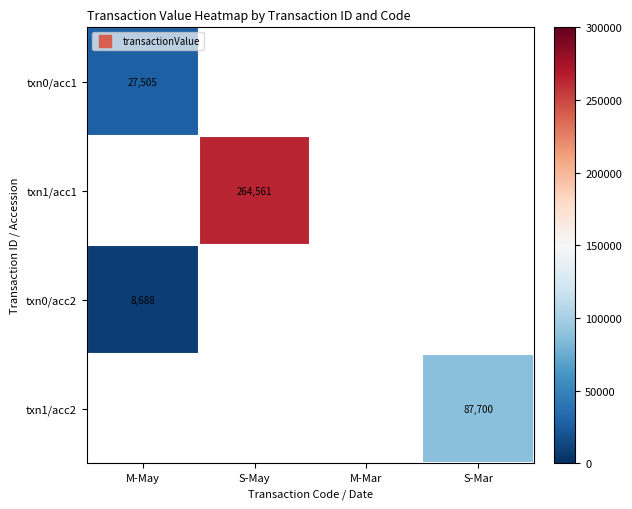

What is the difference between the highest and lowest values at M-May?

18817.0